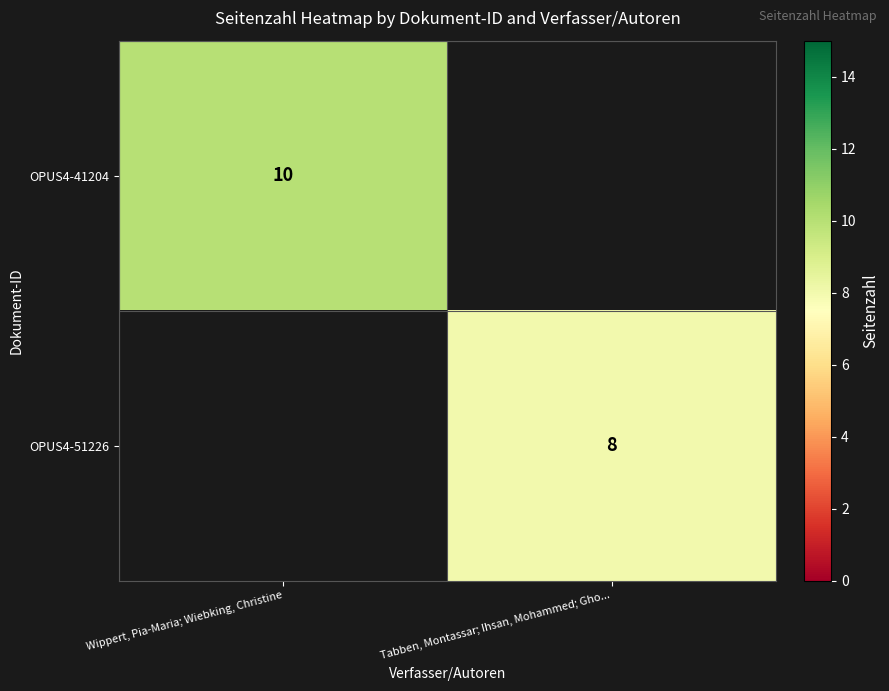

At which category is the sum across all series the highest?

Wippert, Pia-Maria; Wiebking, Christine